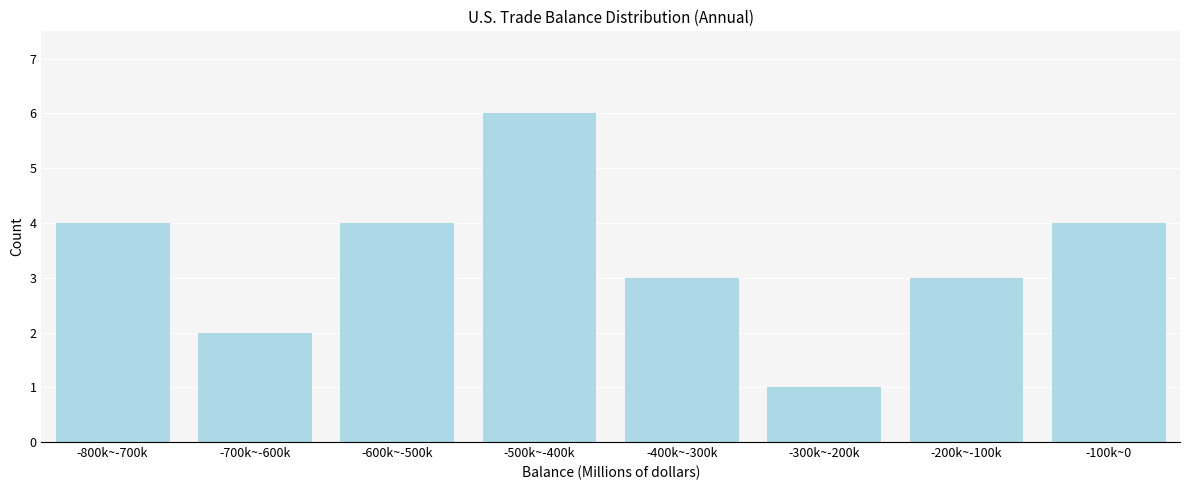

Reading left to right, list all the values displayed in this chart.

4	2	4	6	3	1	3	4